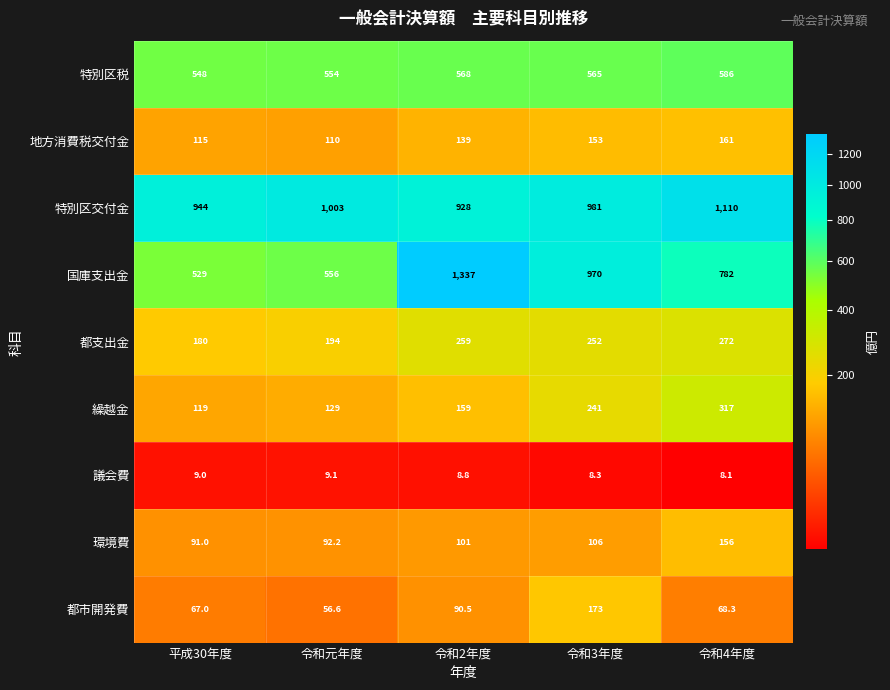

The 環境費 series shows 106.0 at 令和3年度. True or false?

True